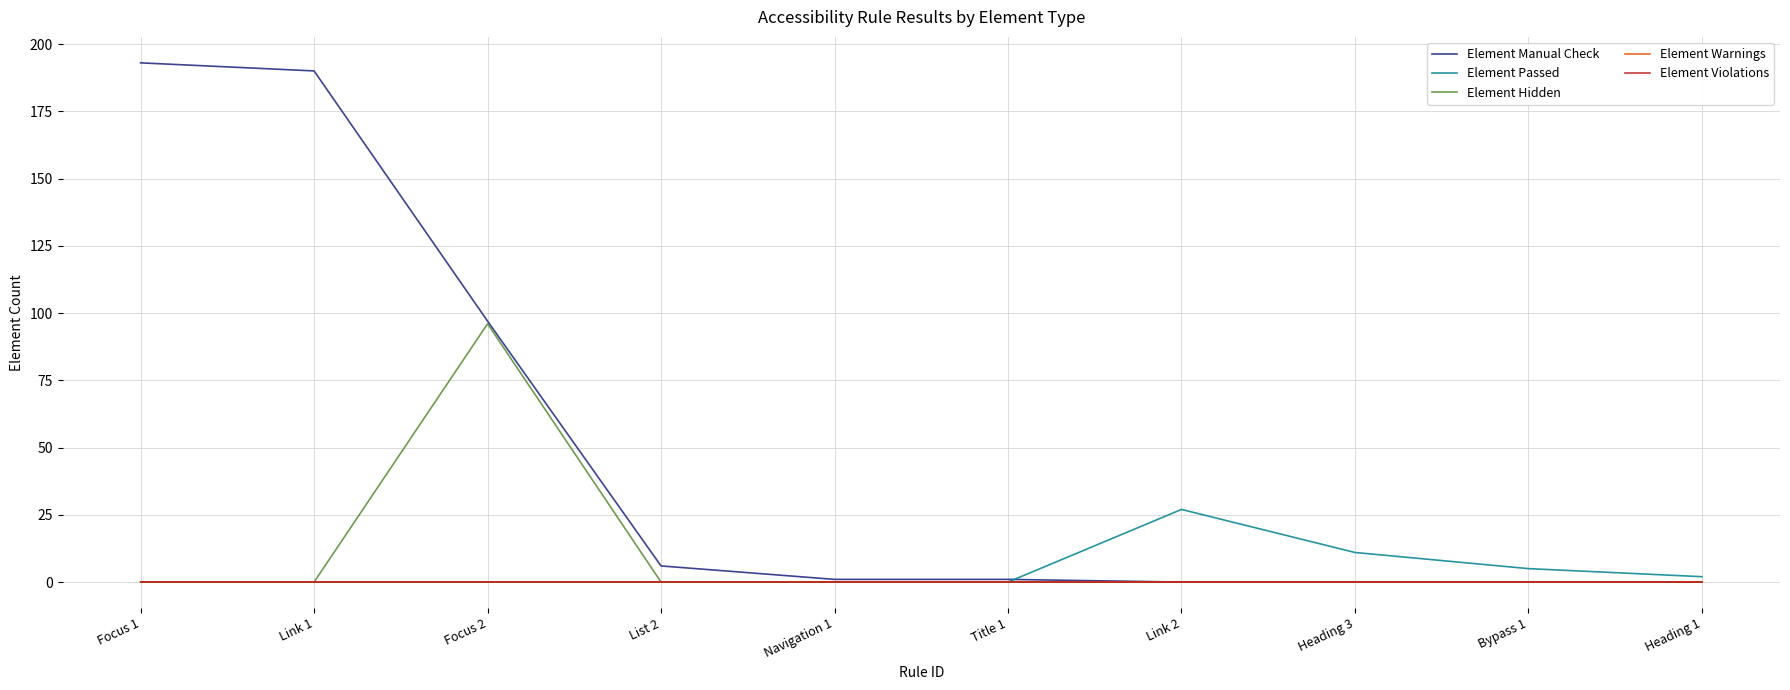

Is it true that Element Warnings equals 0 at Navigation 1?

True